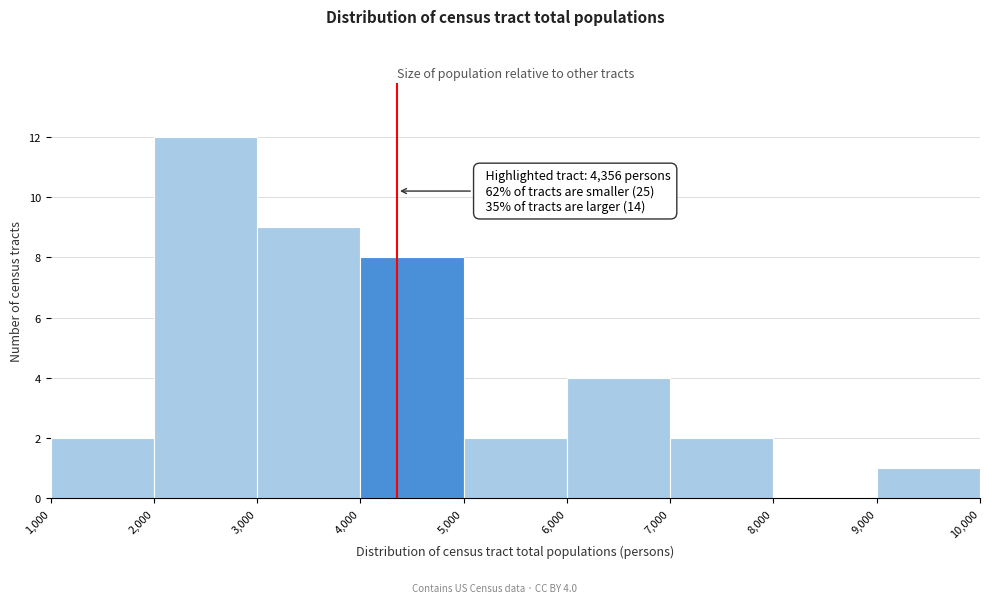

Over which range of the x-axis is the bar tallest?

2,000 to 3,000